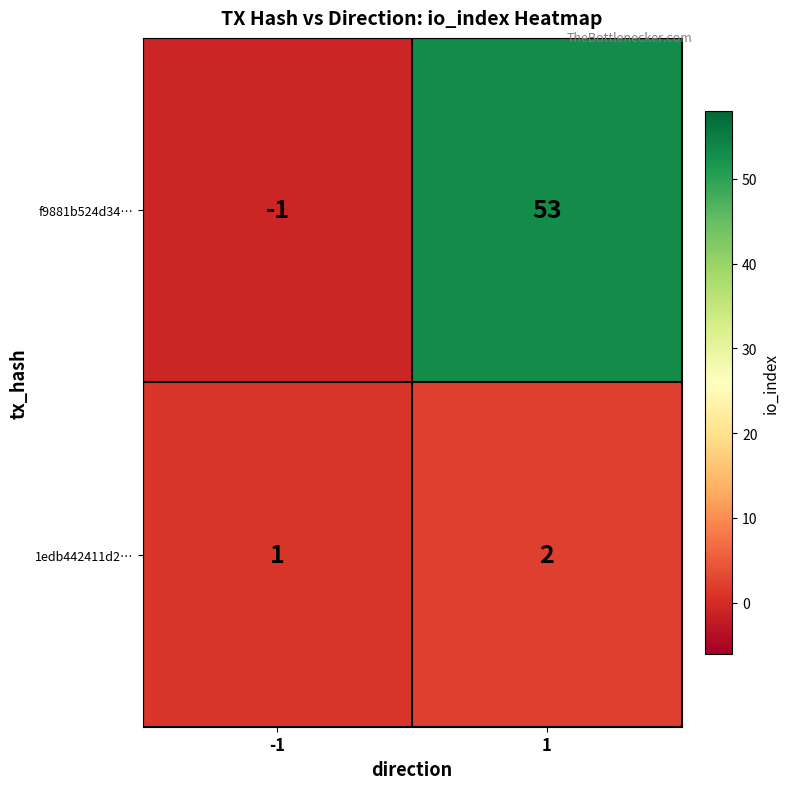

Reading right to left, what are all the values shown in this chart?

f9881b524d34…: 1=53	-1=-1
1edb442411d2…: 1=2	-1=1